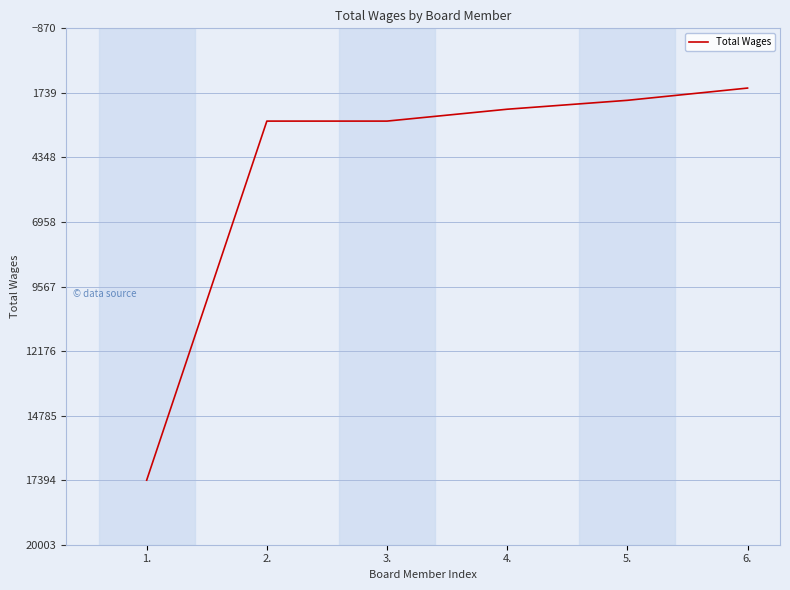

Which category has the lowest value across all series?

6.